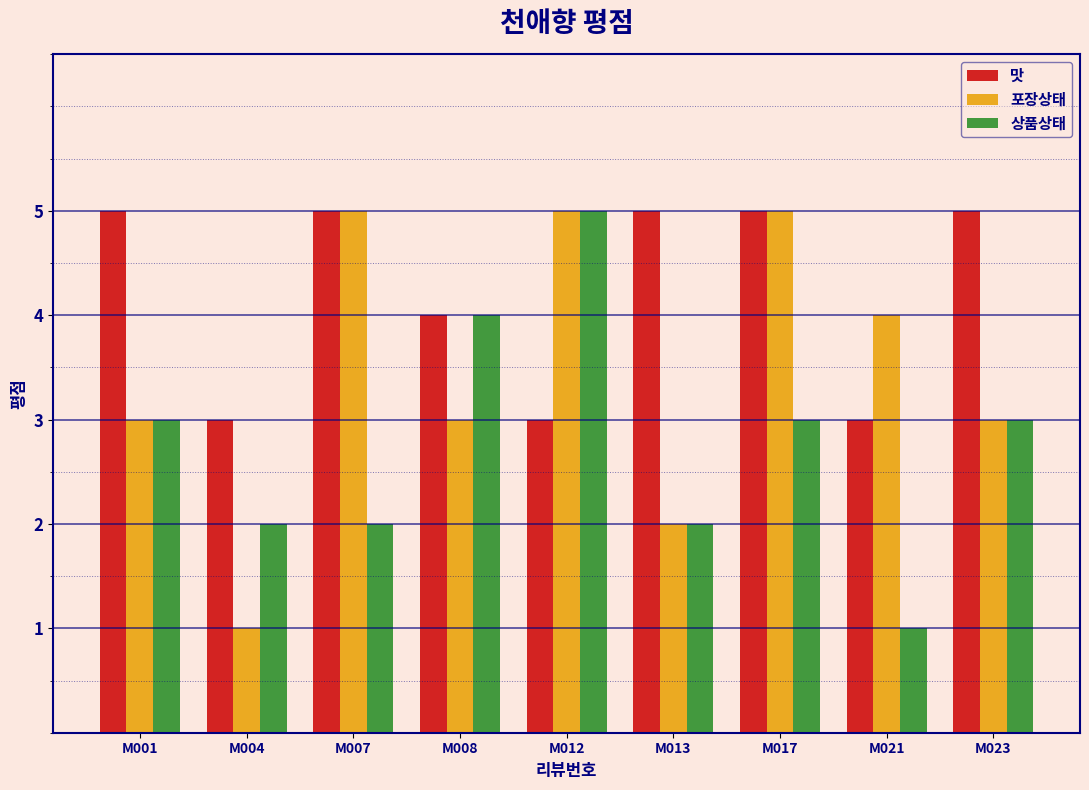

What is the maximum value shown in the chart?

5